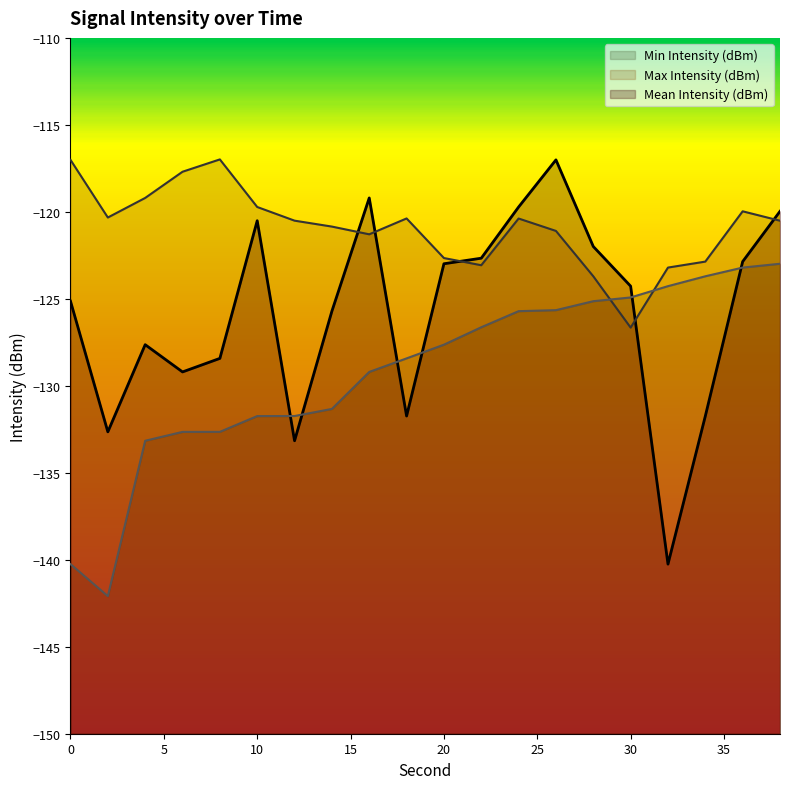

What is the spread (max minus min) of values at 30?

2.4